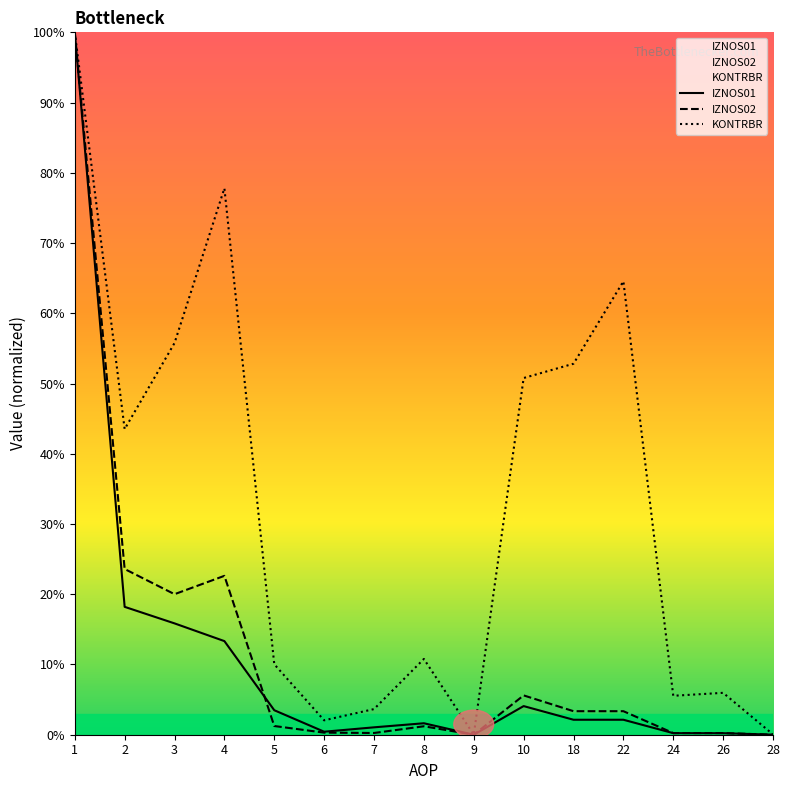

What is the difference between the IZNOS02 values at 5 and 4?

21.4